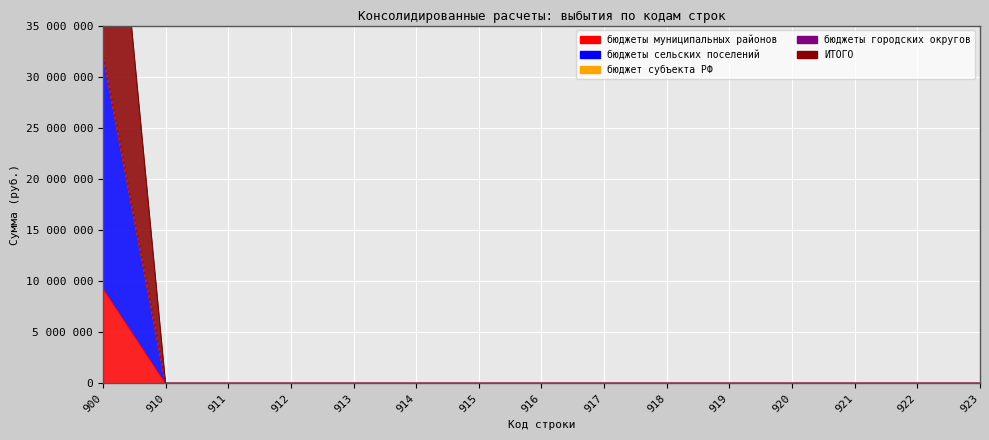

Which category has the highest value in the ИТОГО series?

900